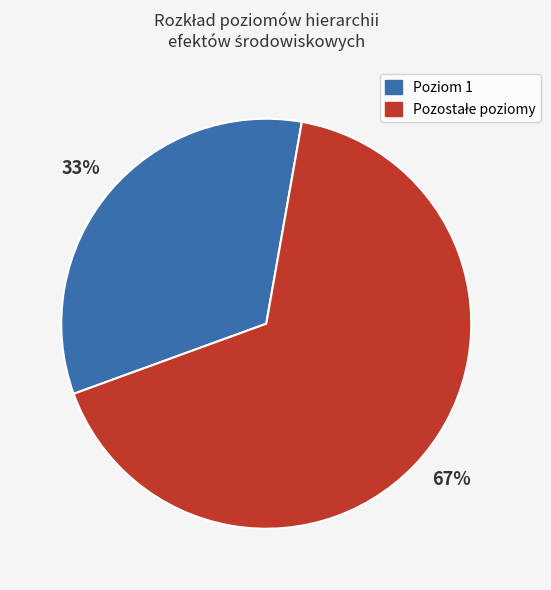

Does any single category account for the majority?

Yes